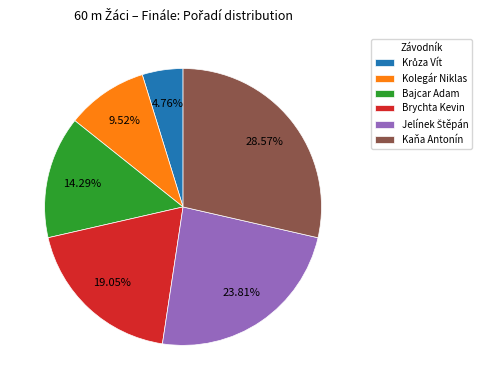

How many segments does this pie chart have?

6